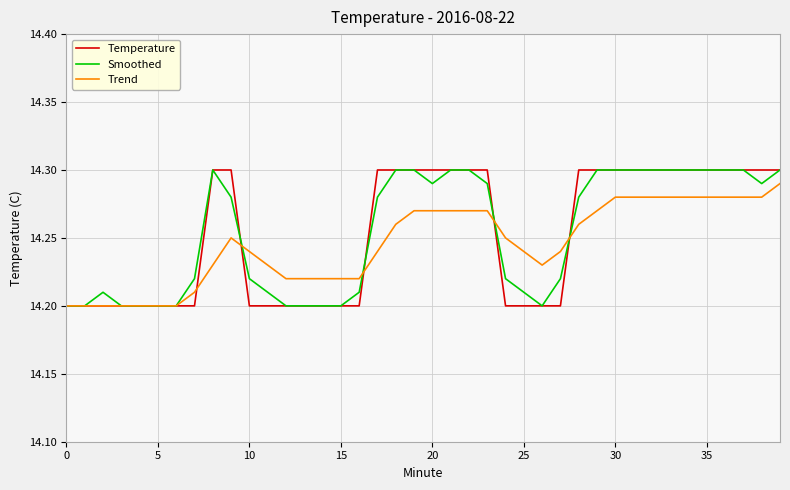

How many interior local peaks does the Trend series have?

1